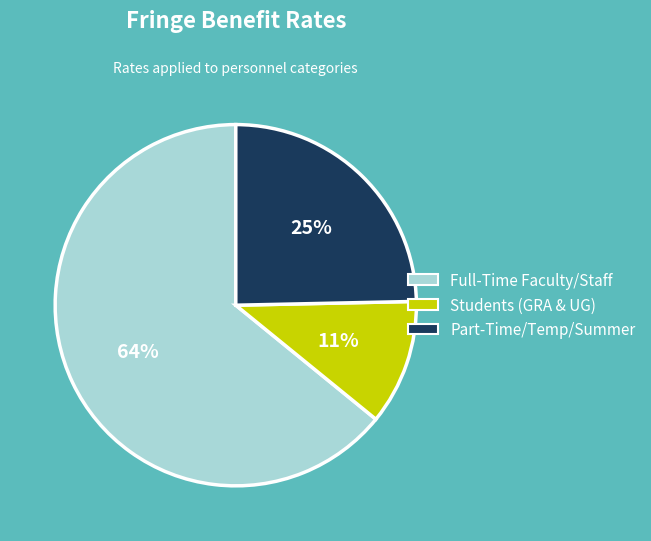

To the nearest percent, what is the difference between the Part-Time/Temp/Summer and Full-Time Faculty/Staff slice percentages?

39%